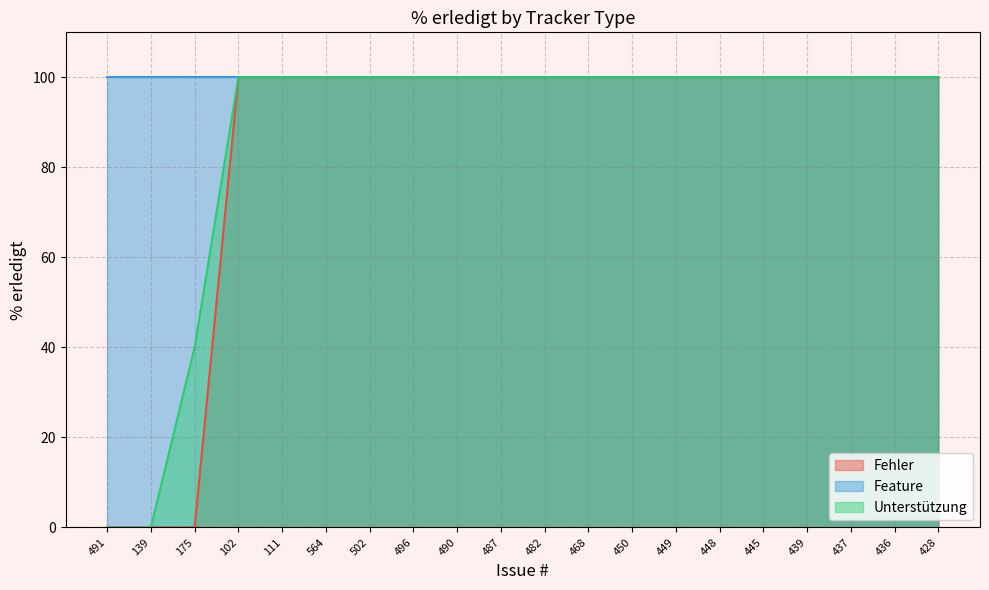

What is the sum of the Fehler values at 490 and 439?

200